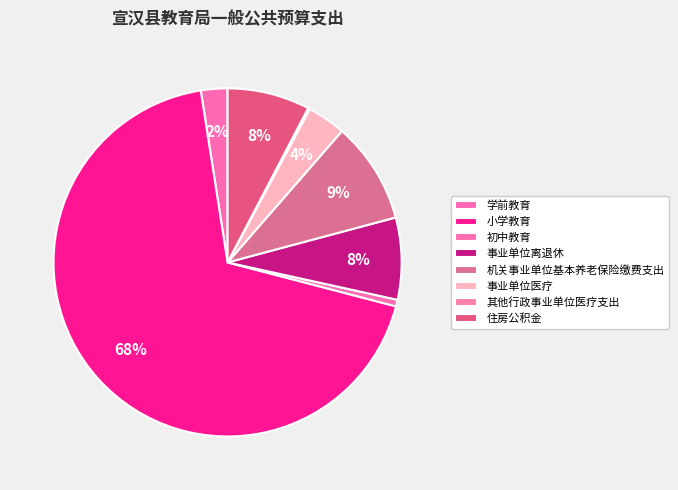

Is it true that 学前教育 is 10% of the pie?

False